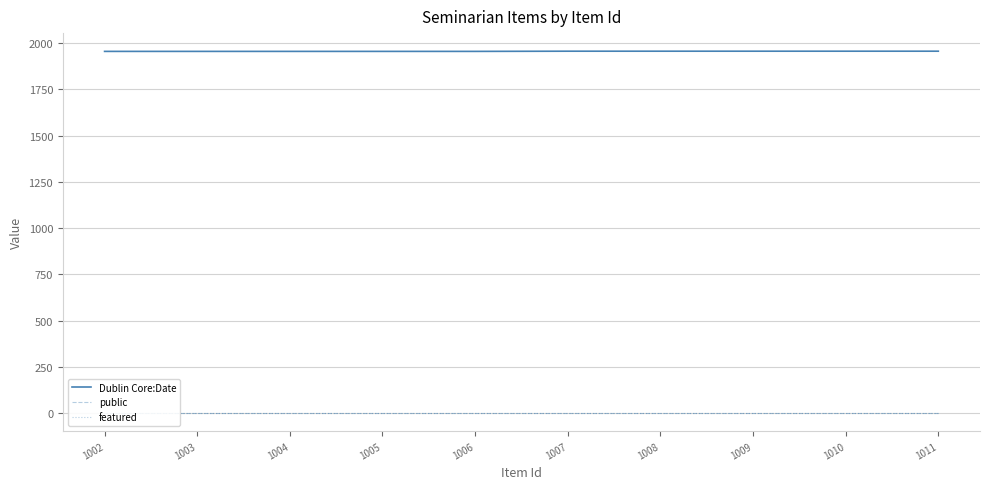

What is the difference between the second highest and minimum values in the Dublin Core:Date series?

1